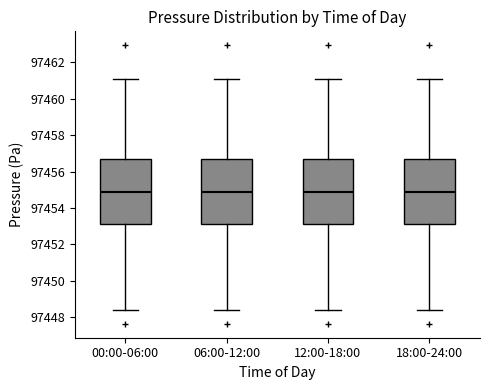

Where does the median line of the box for 00:00-06:00 sit on the y-axis? The values are not printed on the chart, so give them approximately, as read against the axis.

97454.8